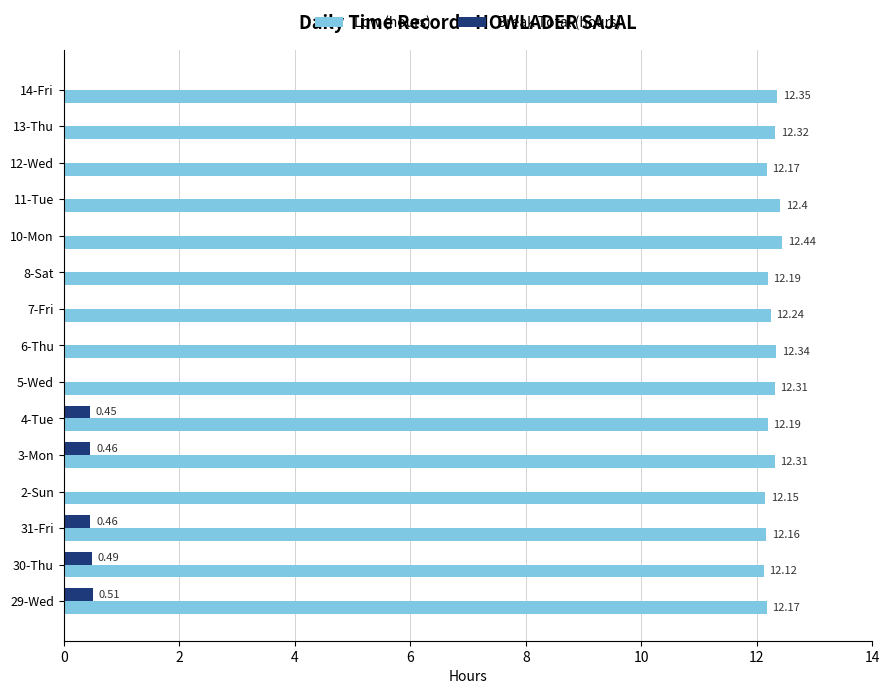

What is the sum of all Low (hours) values?

183.9